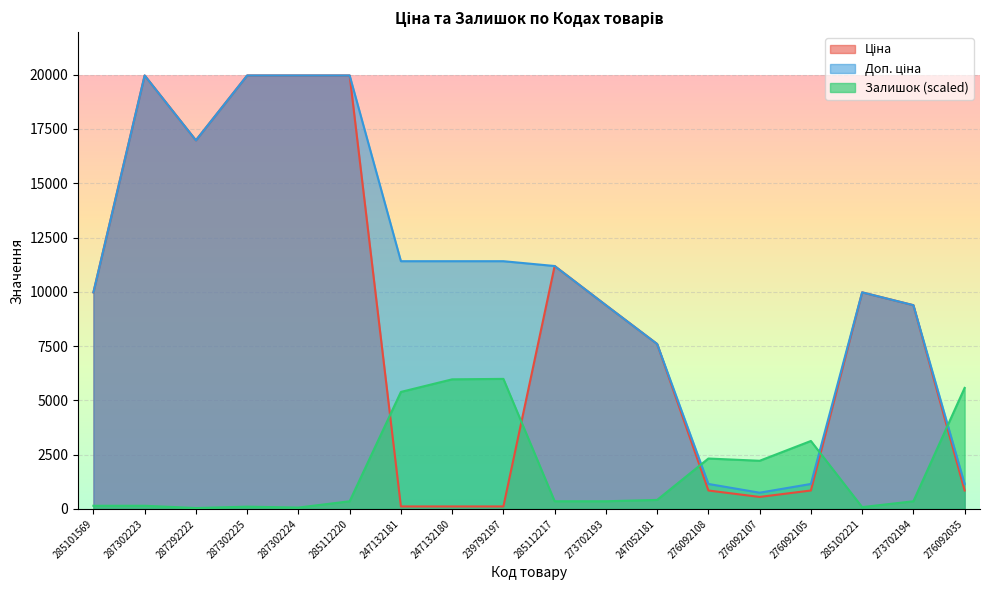

What is the difference between the highest and lowest values at 276092108?

1472.7